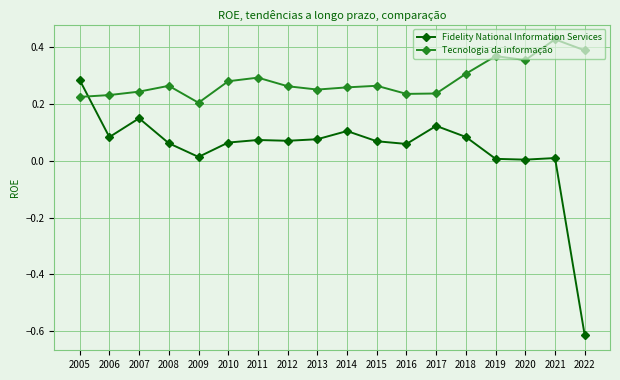

Rank the series at 2006 from lowest to highest value.

Fidelity National Information Services, Tecnologia da informação